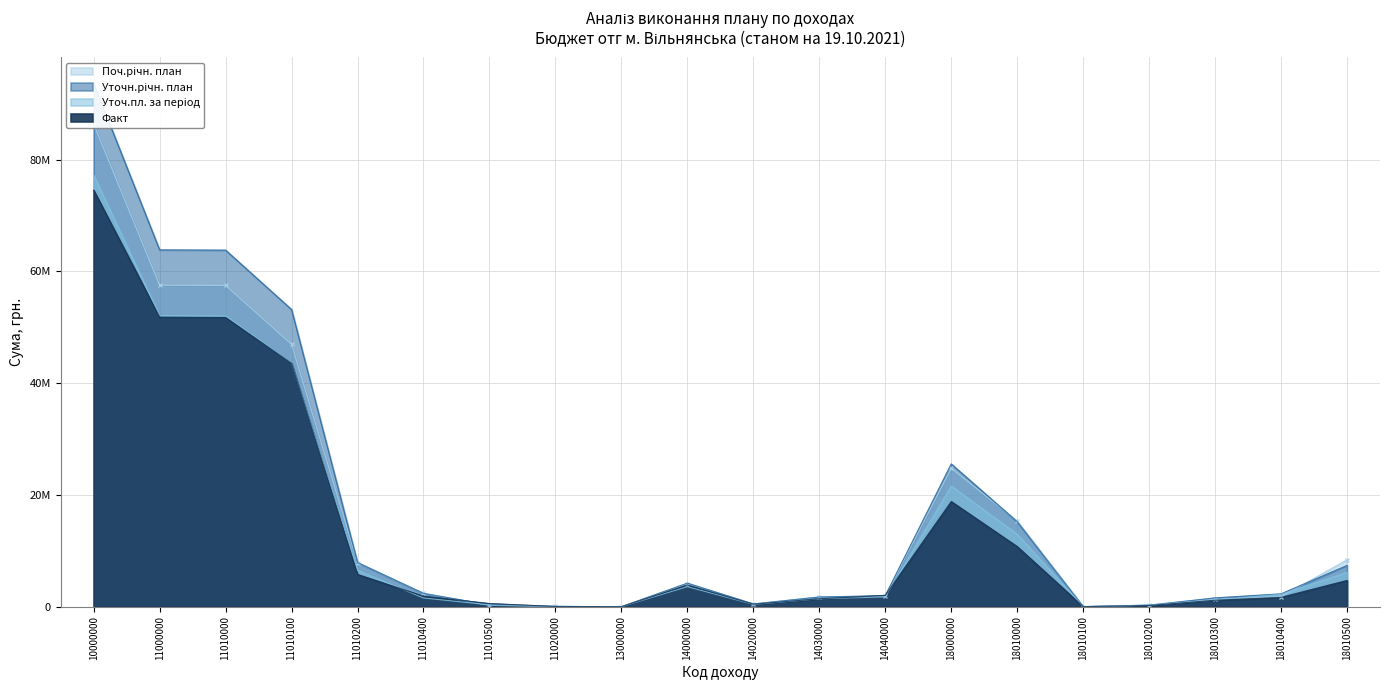

Where is the first local minimum for Факт?

13000000